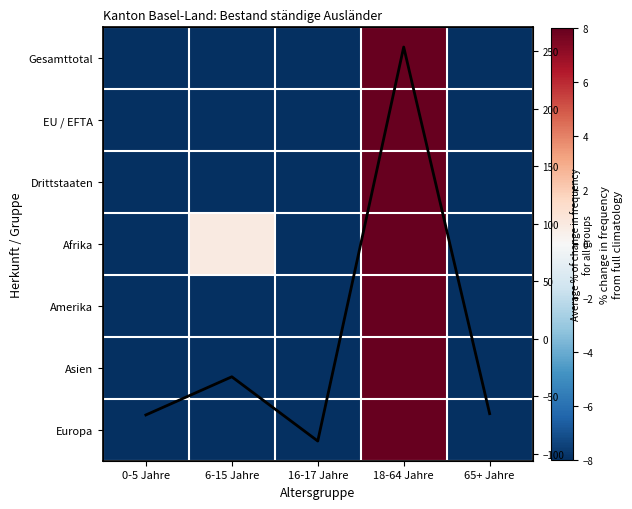

Where does the Gesamttotal series first go above -50?

6-15 Jahre